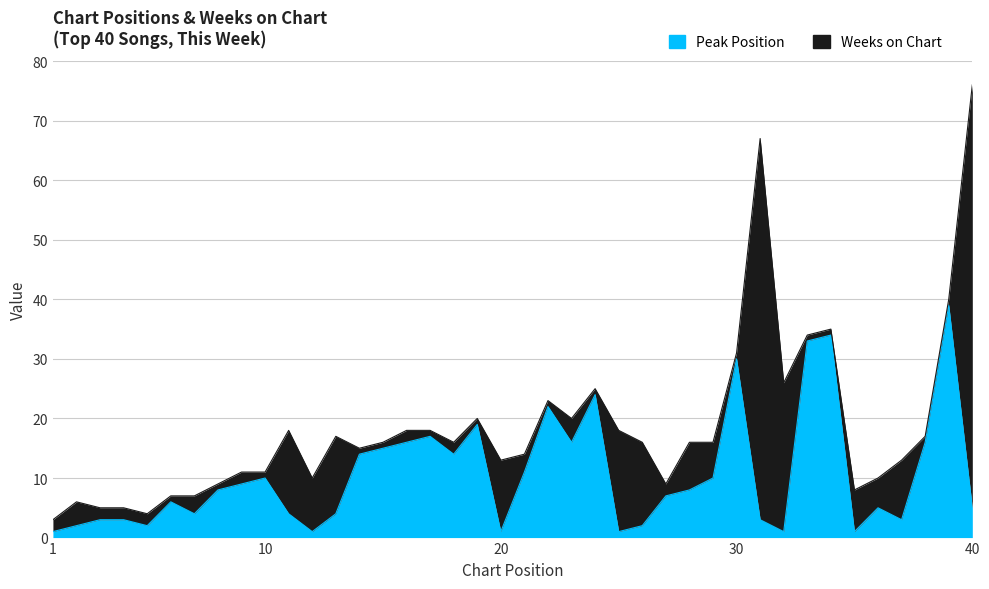

Where does the data first go above 8?

9